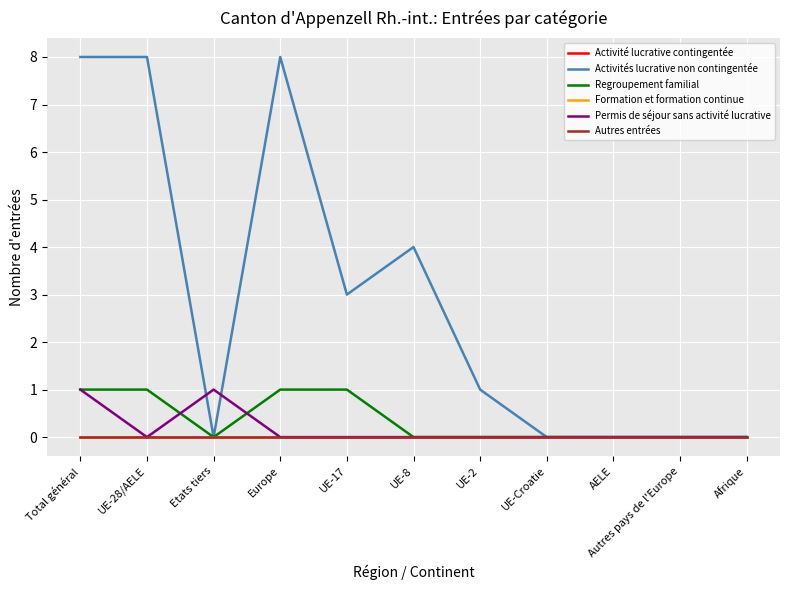

In Permis de séjour sans activité lucrative, how many points are higher than both neighbors (excluding endpoints)?

1